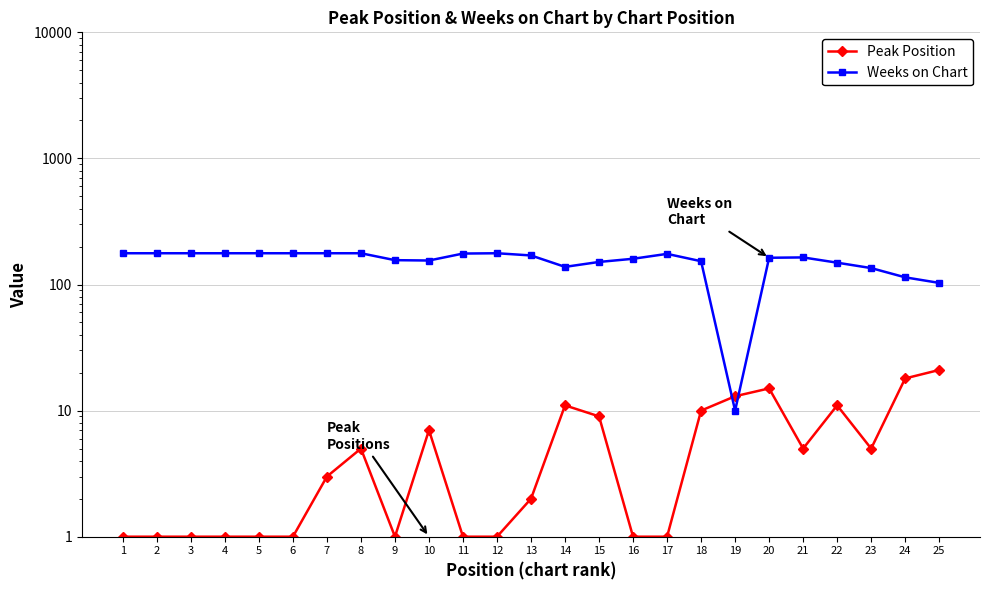

What is the value of the Weeks on Chart point at the 8th from the left?

177